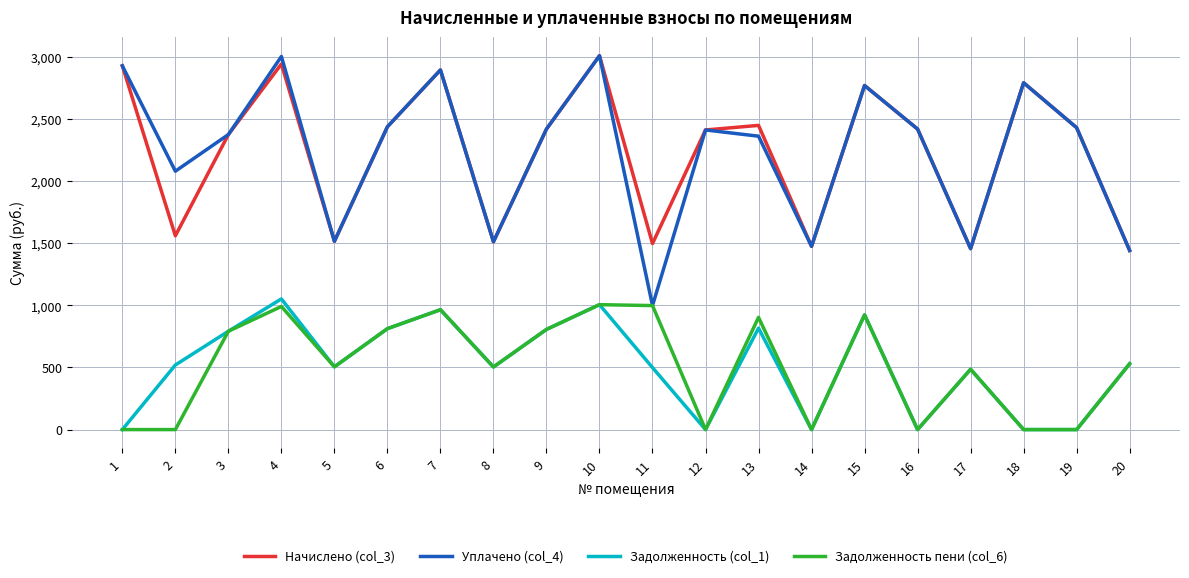

What is the average value of the Задолженность пени (col_6) series?

511.0